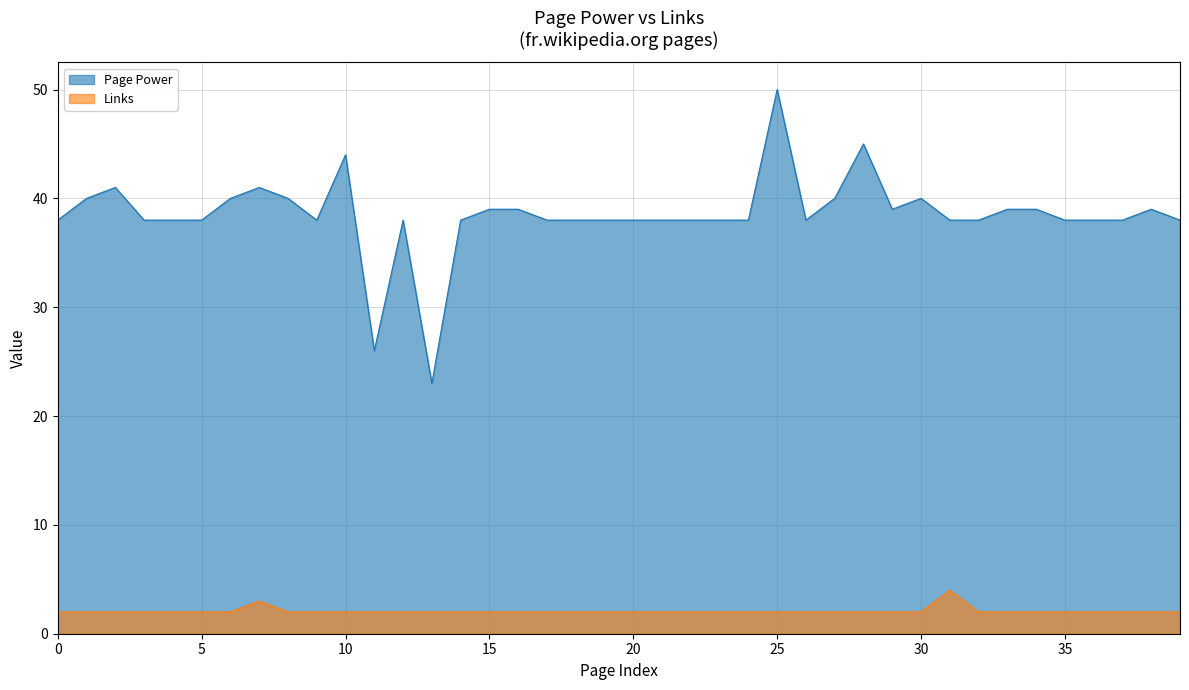

In Links, how many points are higher than both neighbors (excluding endpoints)?

2